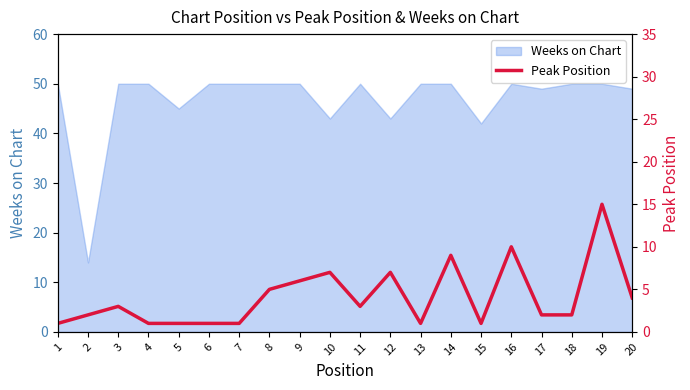

Reading left to right, list all the values displayed in this chart.

1=1	2=2	3=3	4=1	5=1	6=1	7=1	8=5	9=6	10=7	11=3	12=7	13=1	14=9	15=1	16=10	17=2	18=2	19=15	20=4